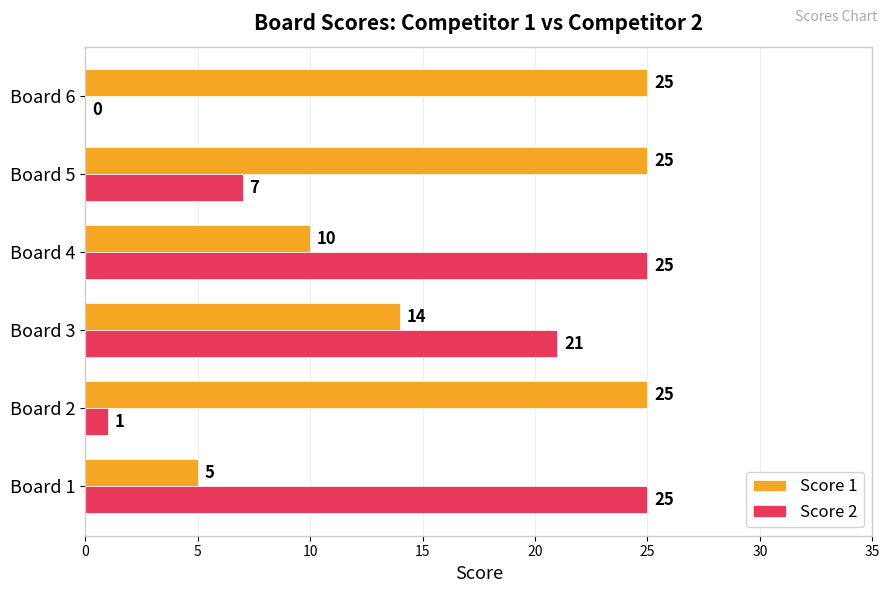

Between Board 4 and Board 6, which series saw the biggest shift?

Score 2